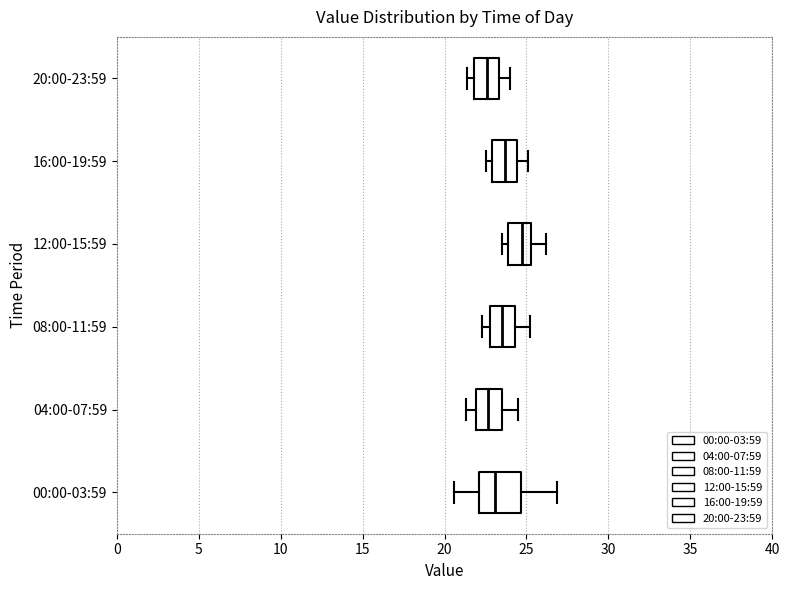

Which box's median line is the furthest to the right?

12:00-15:59